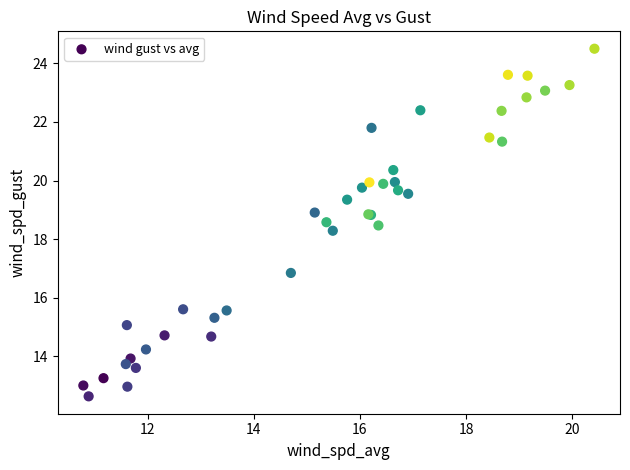

What Y value in the scatter plot is closest to 18?

18.3